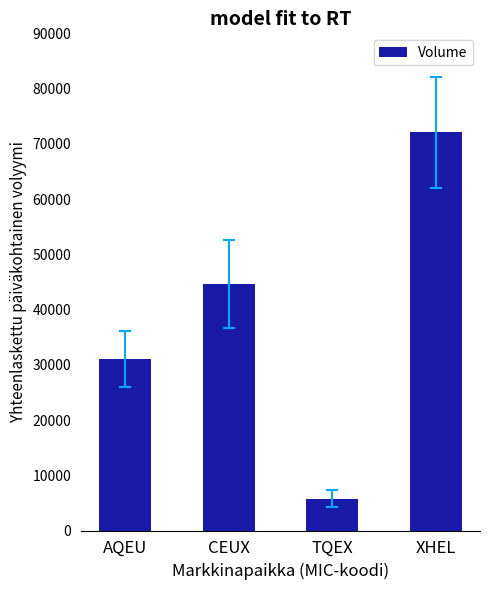

Where is the data nearest to the value 38926?

CEUX